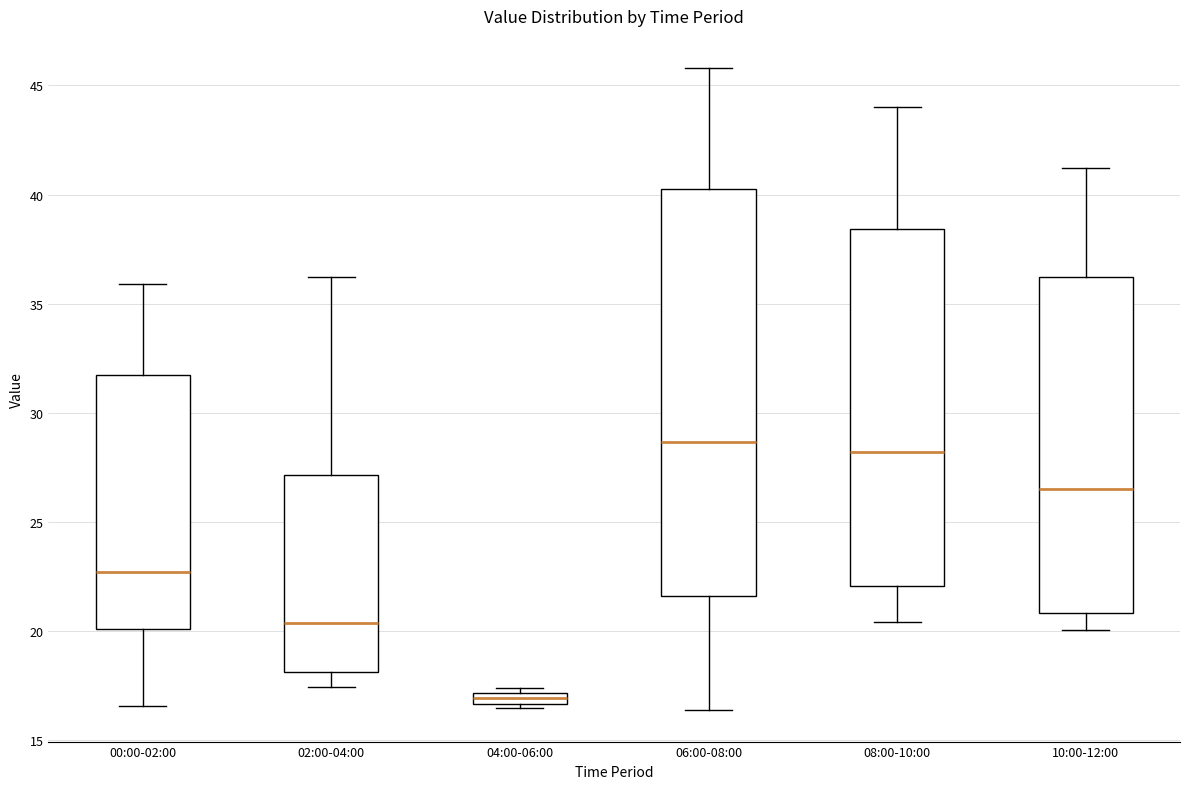

Where is the upper edge of the box for 06:00-08:00 on the y-axis? The values are not printed on the chart, so give them approximately, as read against the axis.

40.5